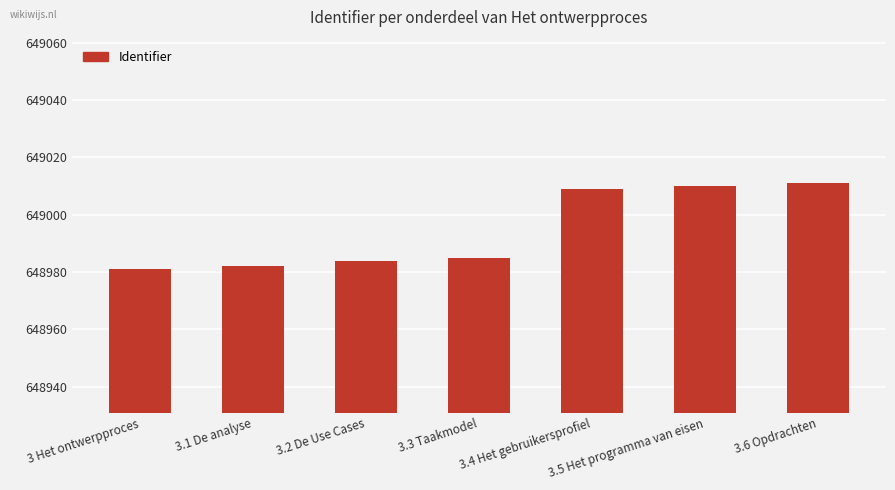

Approximately how many times larger is the value at 3.3 Taakmodel compared to 3.5 Het programma van eisen?

1.0